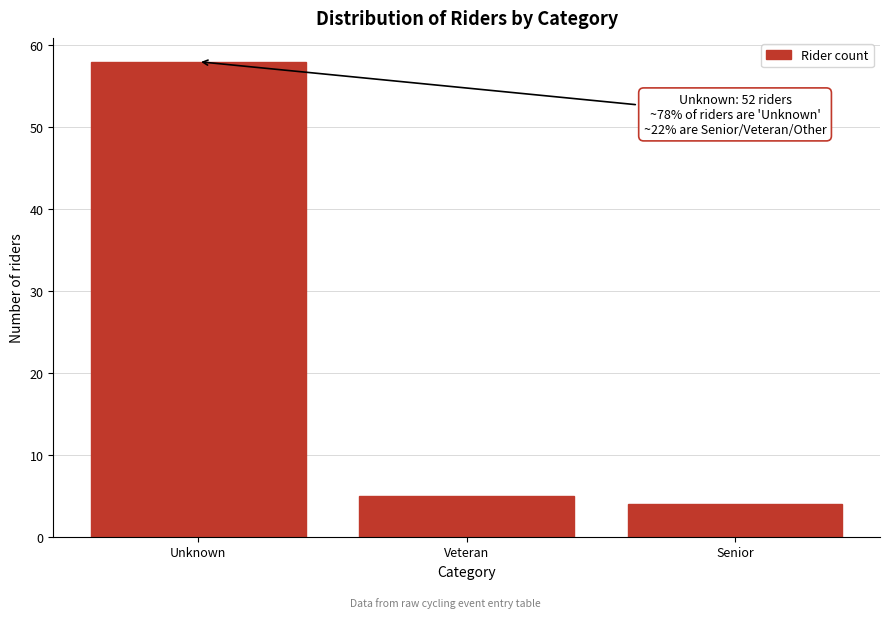

Reading left to right, transcribe all the data shown in this chart.

58	5	4